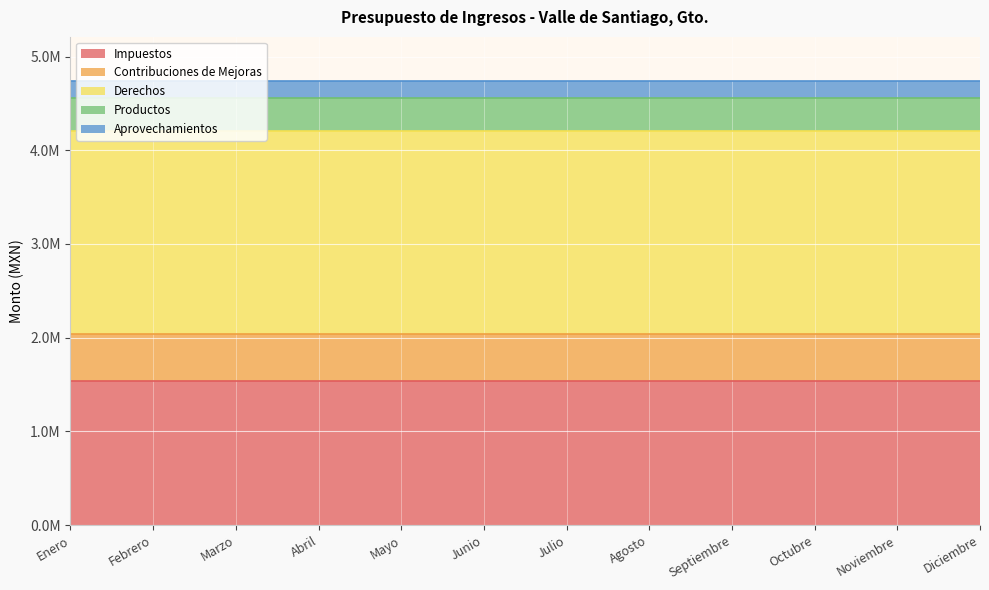

What is the label of the 3rd point from the left?

Marzo